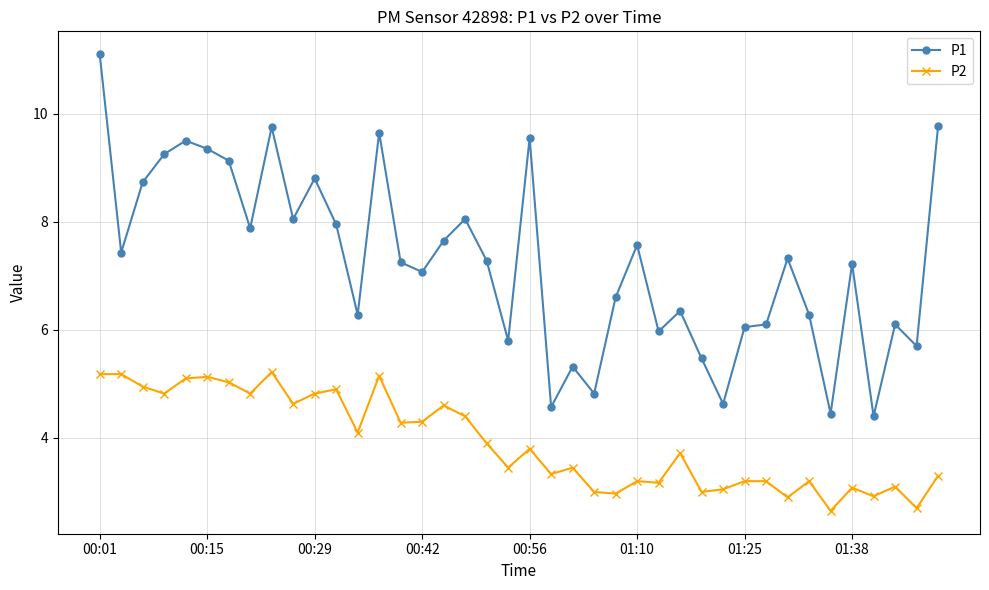

Which series has the widest spread of values?

P1